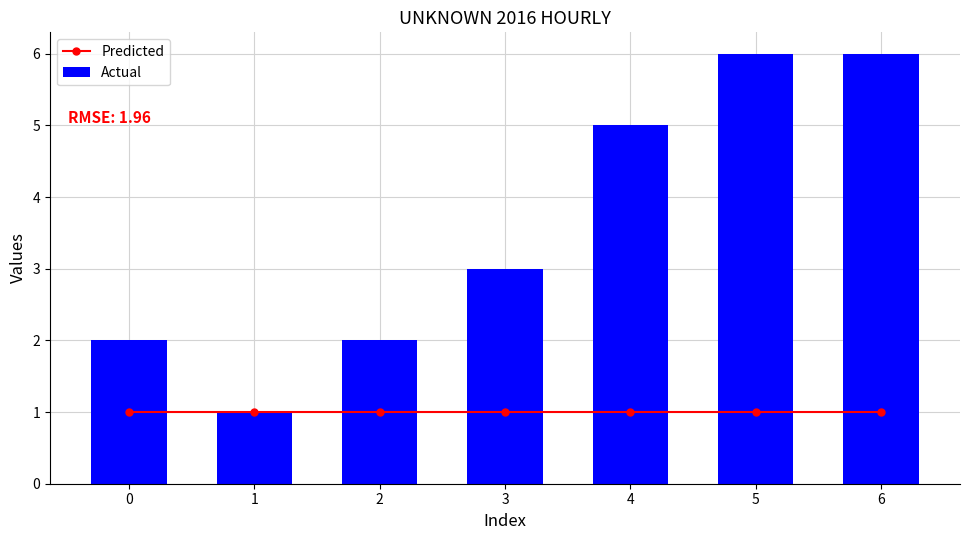

Reading left to right, what are all the values shown in this chart?

Predicted: 0=1	1=1	2=1	3=1	4=1	5=1	6=1
Actual: 0=2	1=1	2=2	3=3	4=5	5=6	6=6